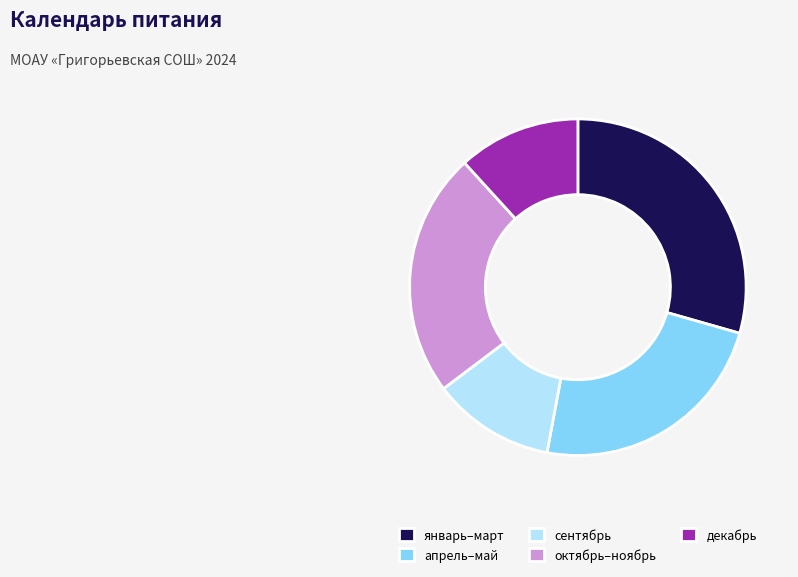

Is it true that октябрь–ноябрь is 34% of the pie?

False